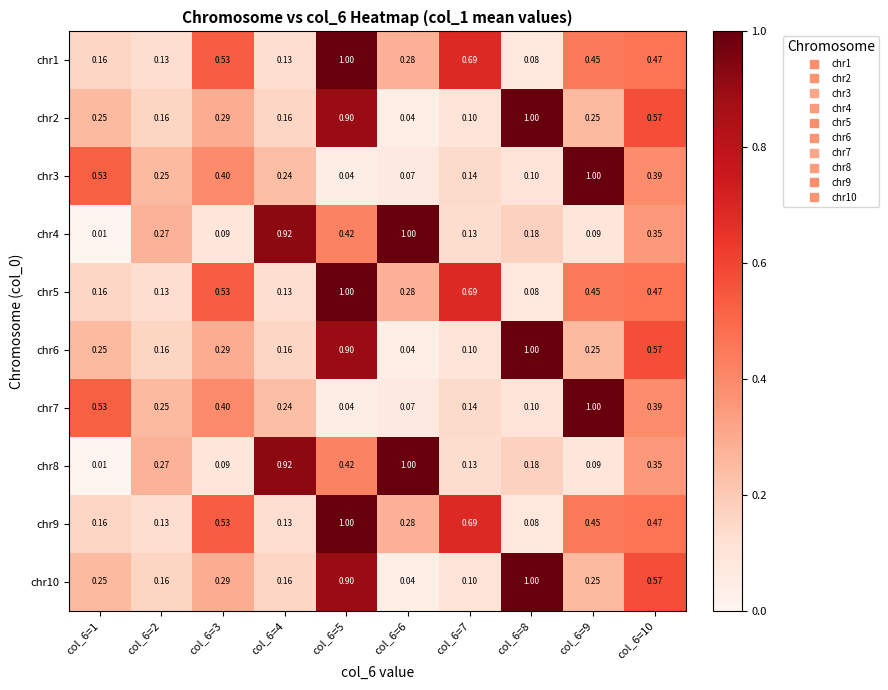

At how many categories does at least one series exceed 0?

10